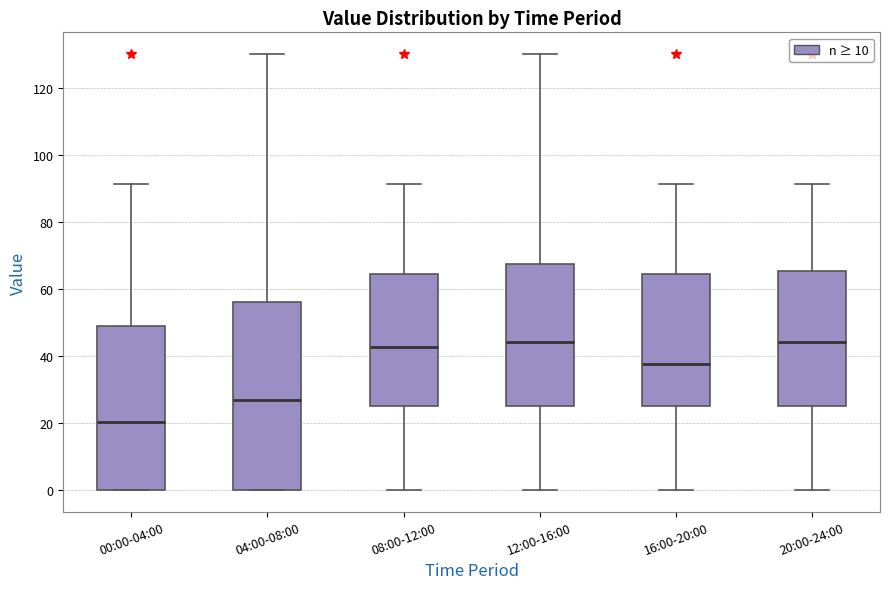

Reading left to right, read every box against the y-axis: the position of its median line, the range the box covers, and the ends of its whiskers. The values are not printed on the chart, so give them approximately, as read against the axis.

00:00-04:00: median 20, box 0 to 48, whiskers 0 to 92
04:00-08:00: median 26, box 0 to 56, whiskers 0 to 130
08:00-12:00: median 42, box 26 to 64, whiskers 0 to 92
12:00-16:00: median 44, box 26 to 68, whiskers 0 to 130
16:00-20:00: median 38, box 26 to 64, whiskers 0 to 92
20:00-24:00: median 44, box 26 to 66, whiskers 0 to 92